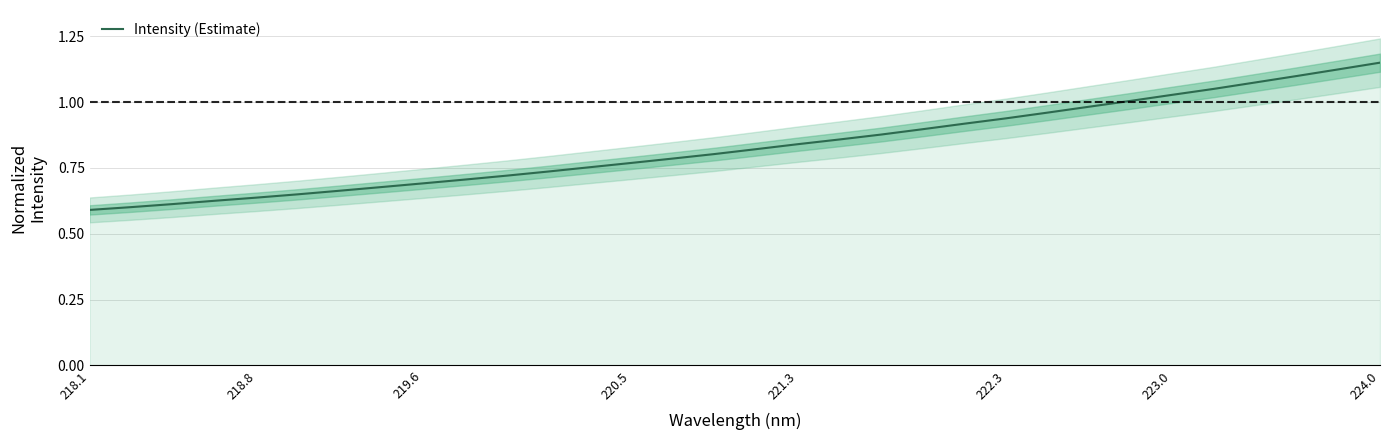

The chart shows a value of 0.3 at 18. True or false?

False